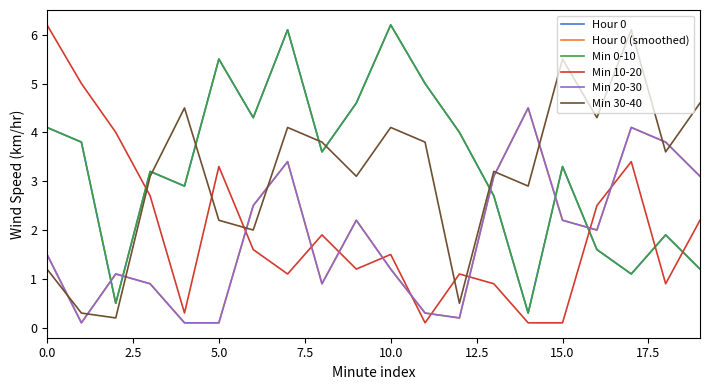

Is this an area chart (filled region under the line)?

No